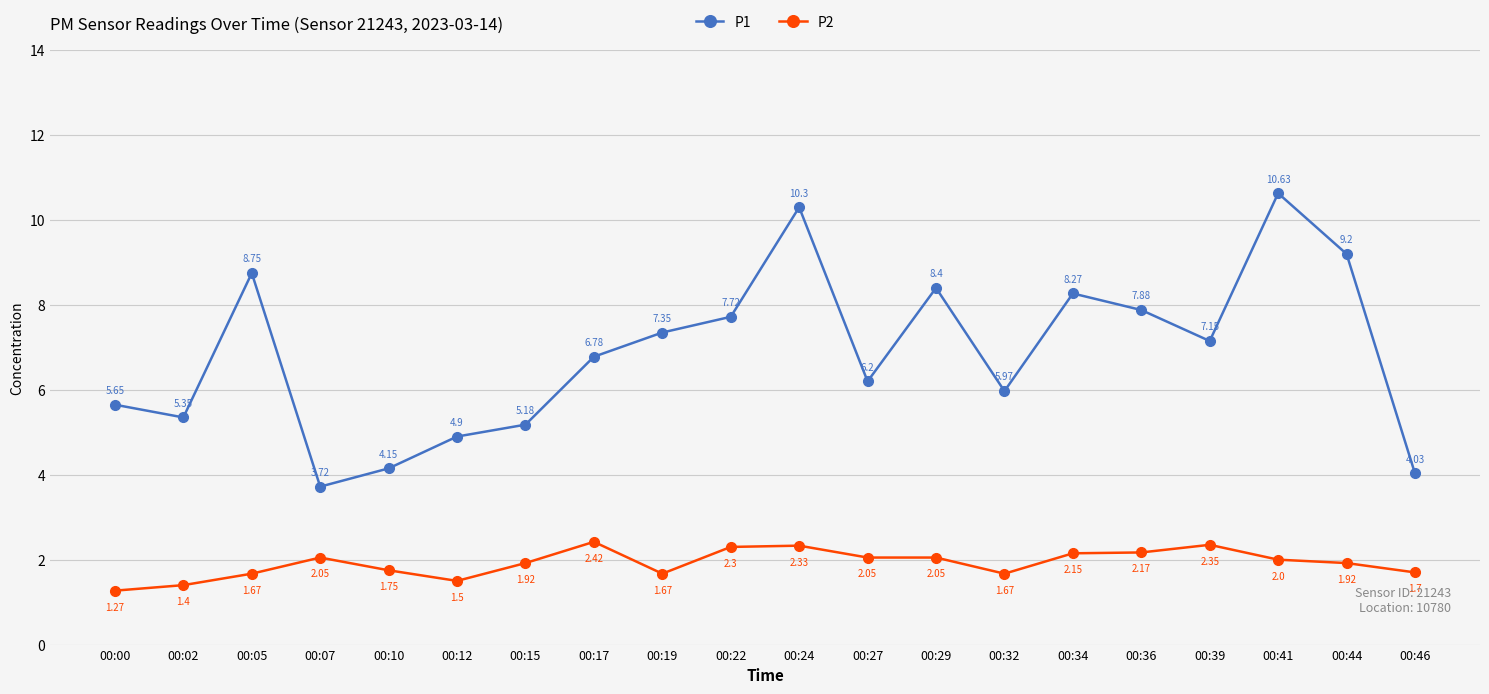

Is it true that P2 equals 1.7 at 00:19?

True